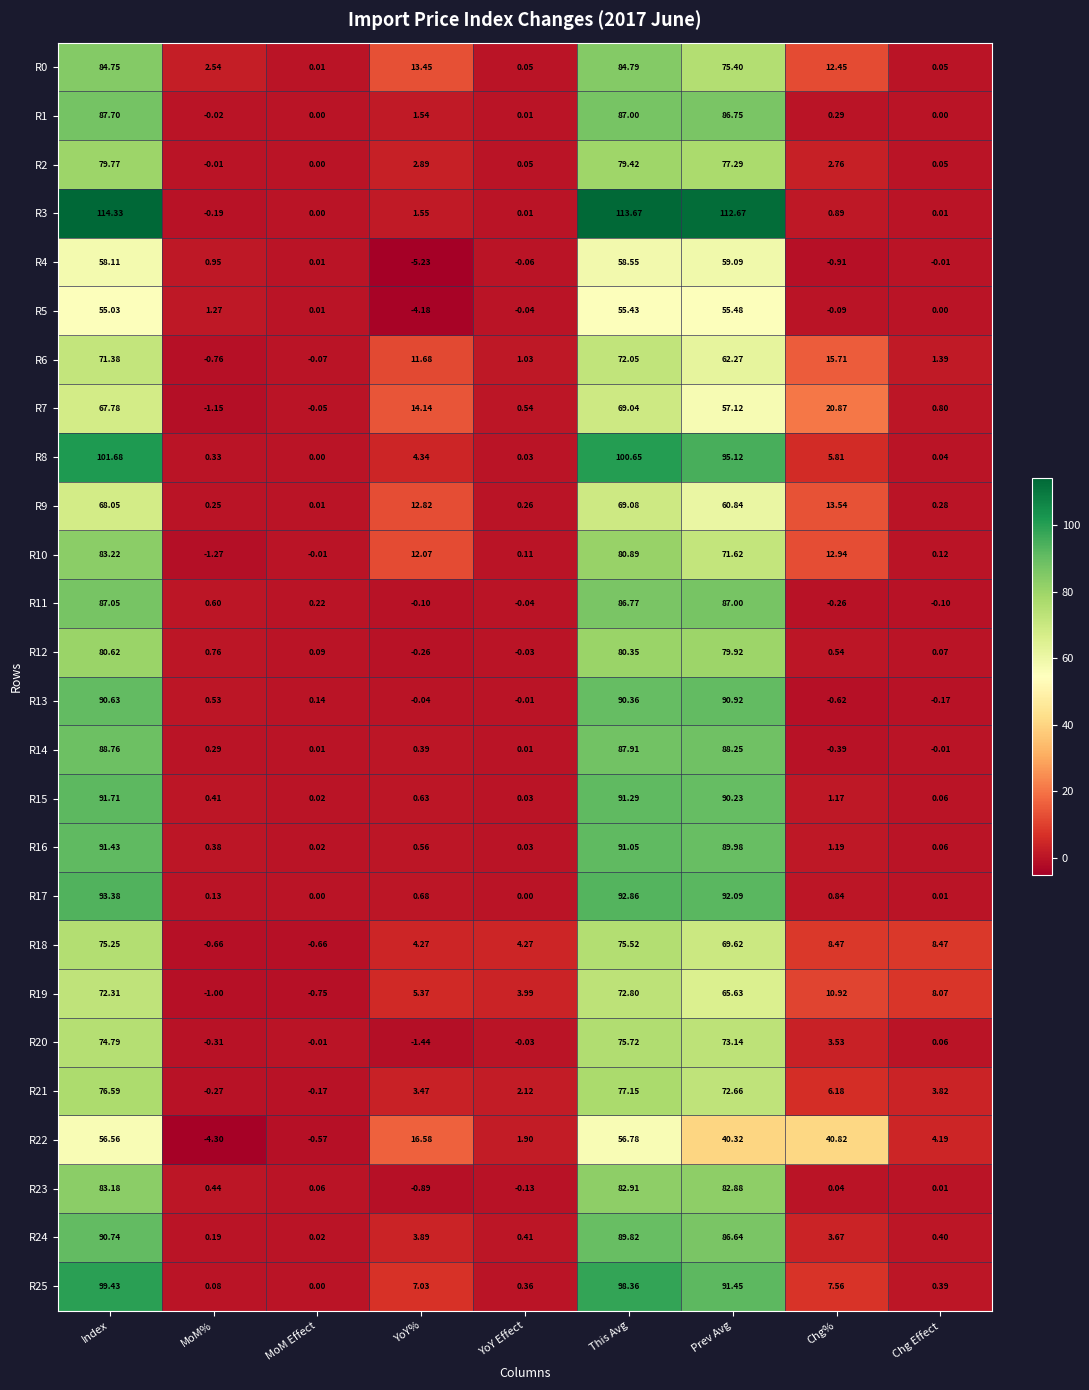

How many data points does each series have?

9